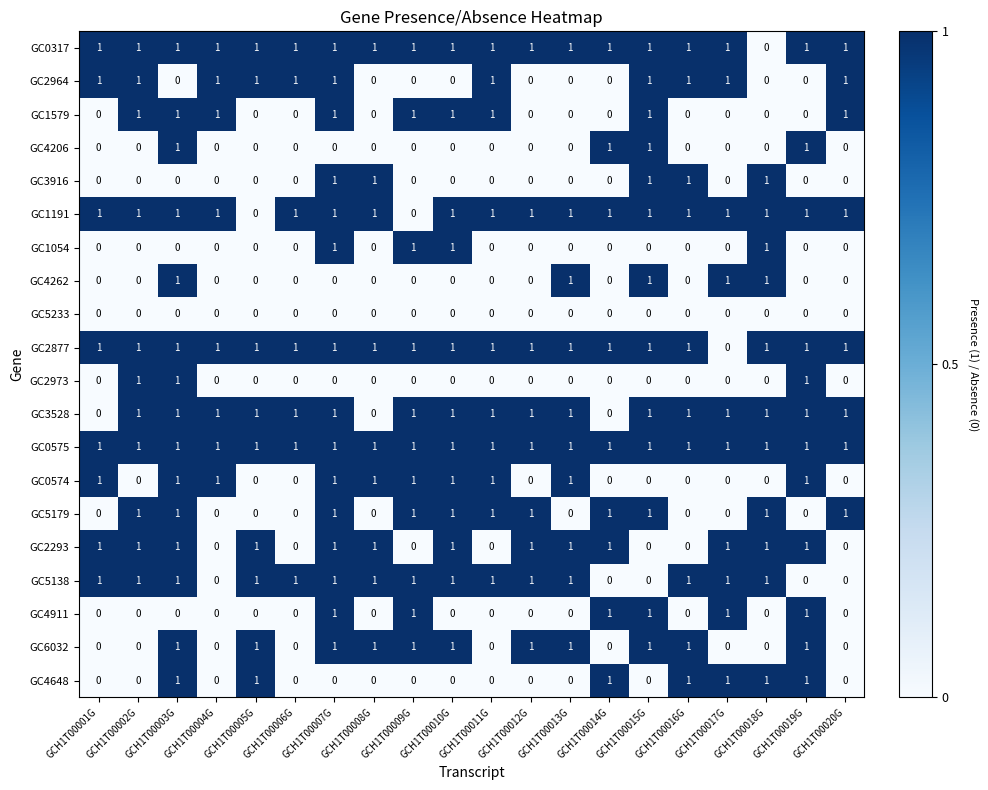

Which series has the largest total across all categories?

GC0575